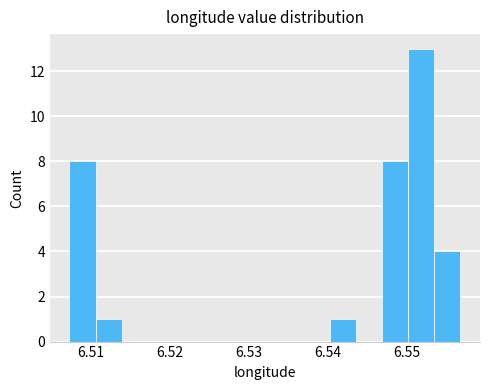

Read against the x-axis, roughly where is the centre of the tallest bar?

6.552